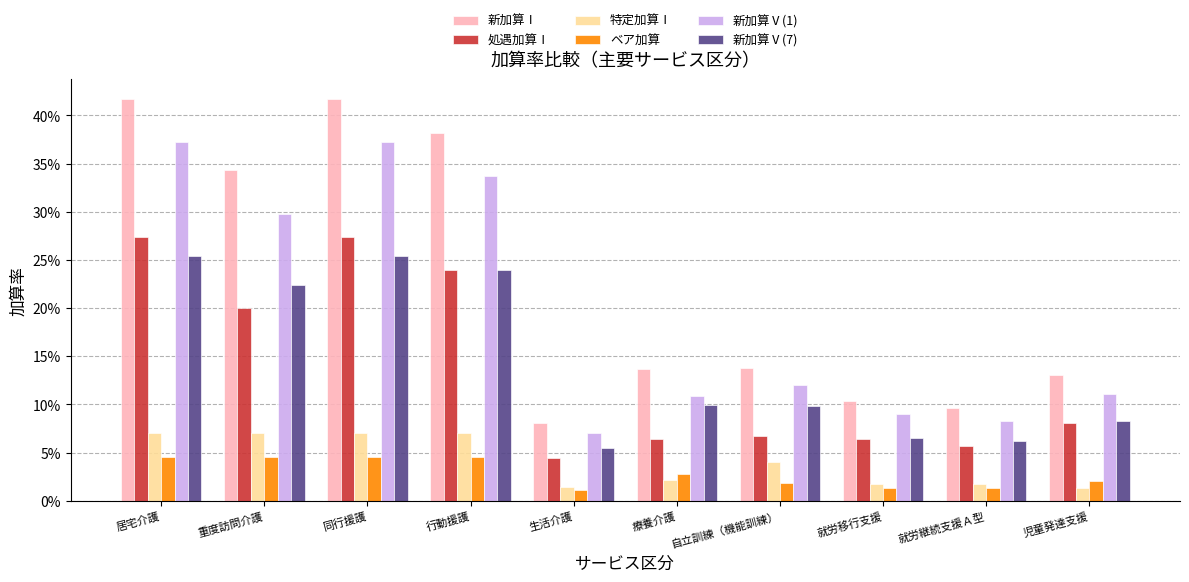

Which category has the lowest value in the 処遇加算Ⅰ series?

生活介護